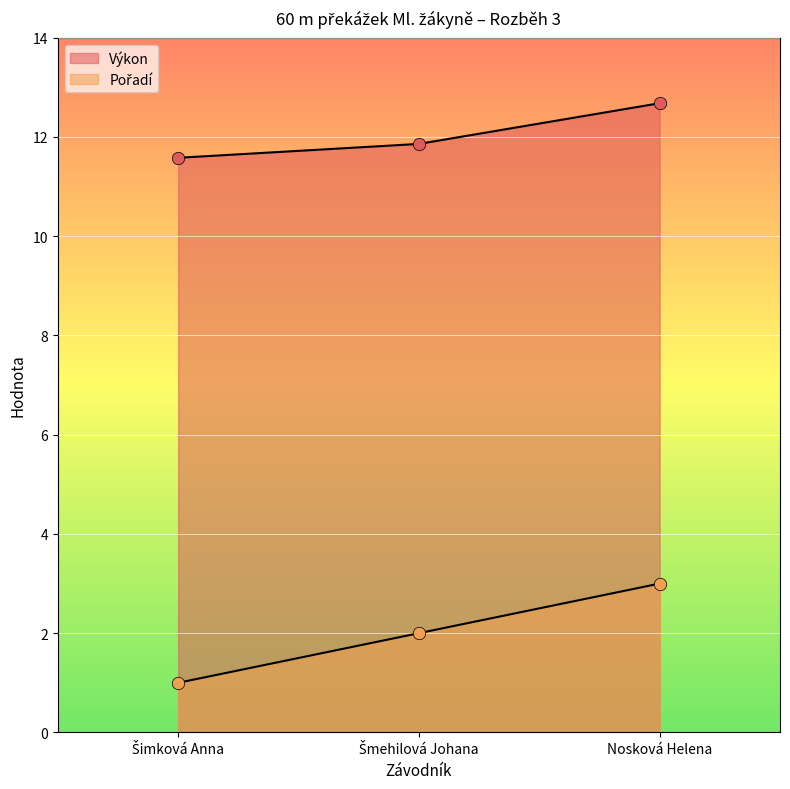

Which series has the largest Y range (max minus min)?

Pořadí